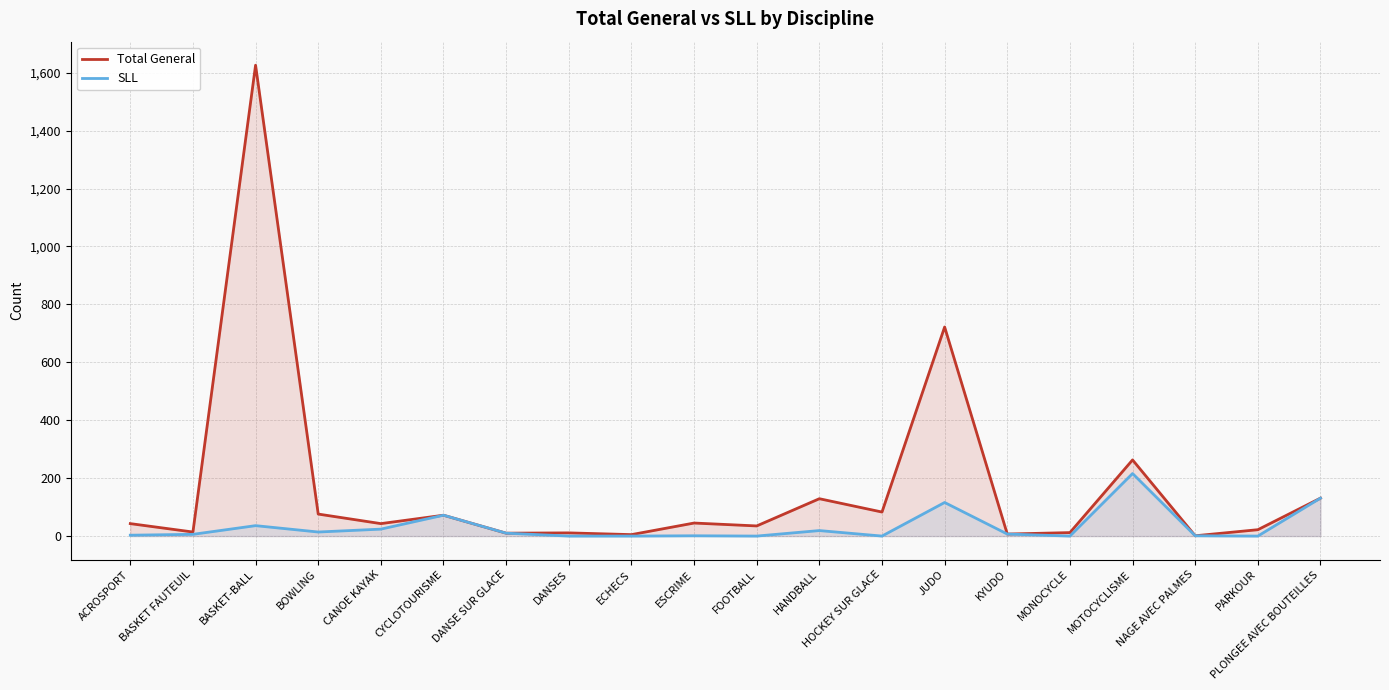

How many lines are shown in the chart?

2